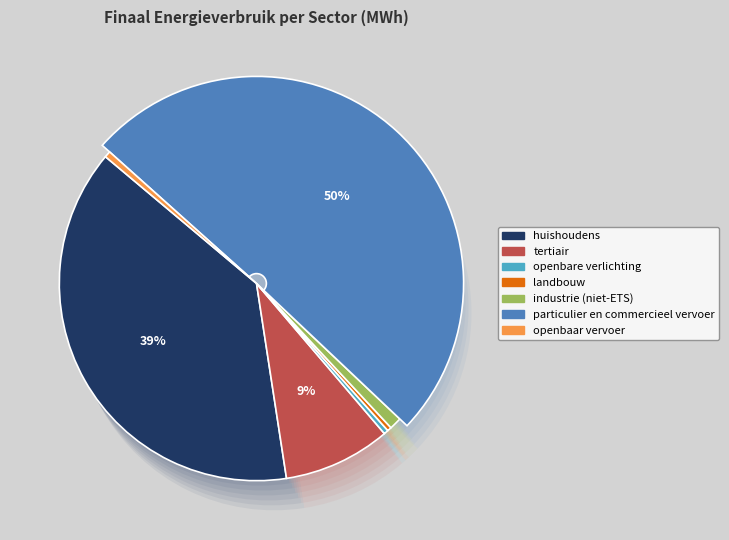

How many slices are in this pie chart?

7